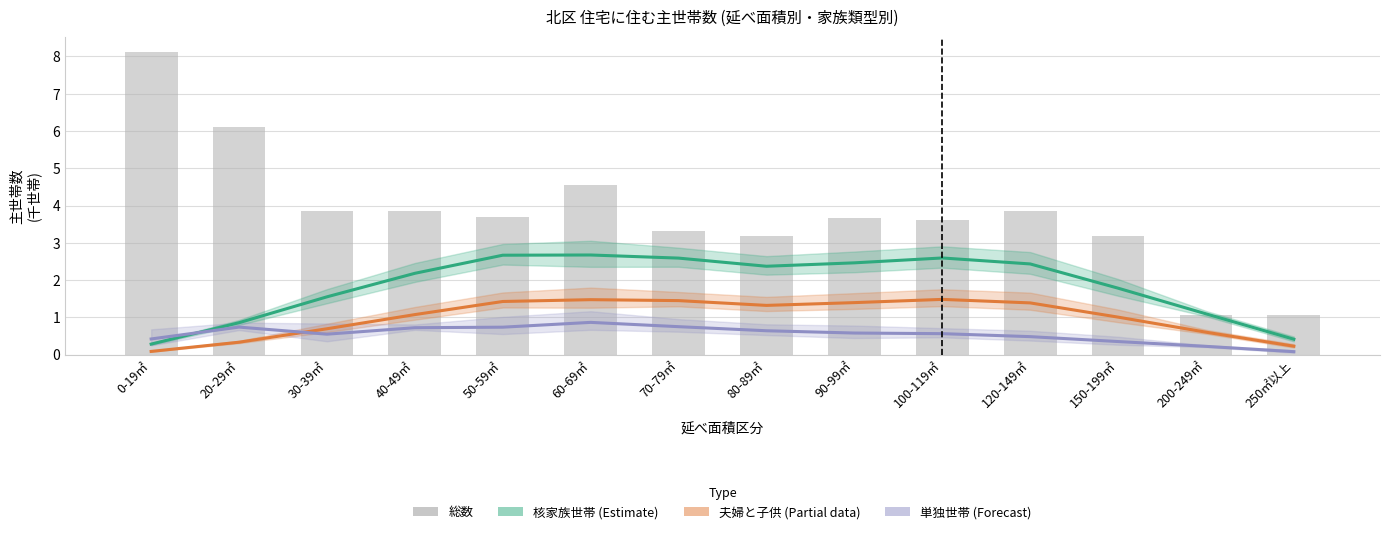

What is the sum of the 夫婦と子供 (Partial) values at 30-39㎡ and 20-29㎡?

1.0